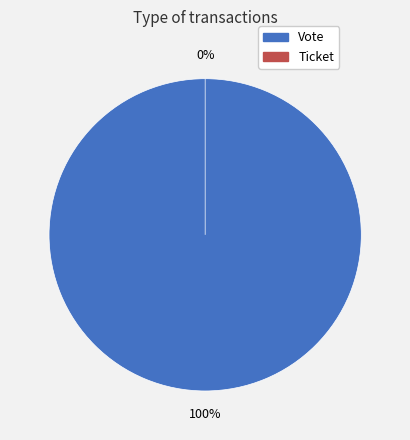

Combined, do Ticket and Vote account for over 50%?

Yes